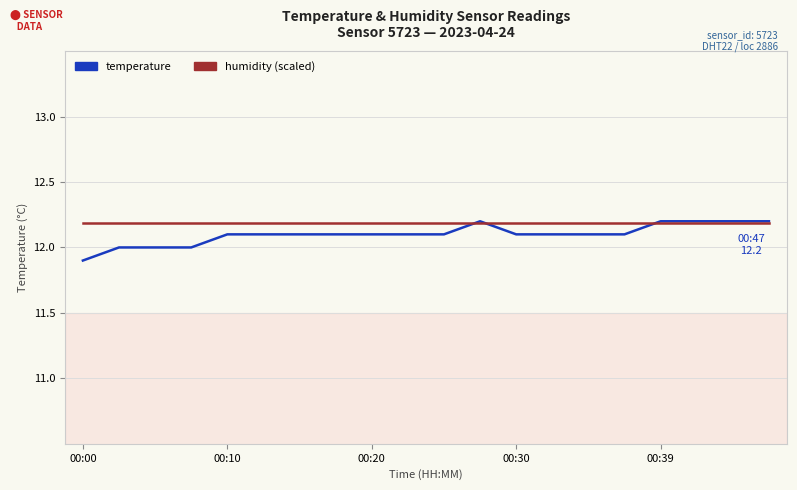

Which series has the widest spread of values?

temperature